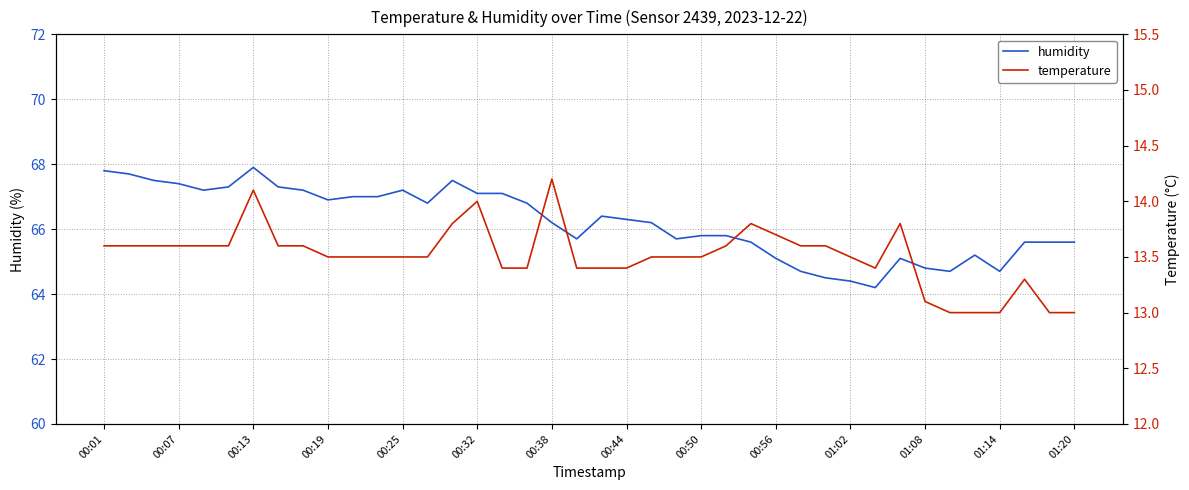

What is the highest value of the humidity series?

67.9